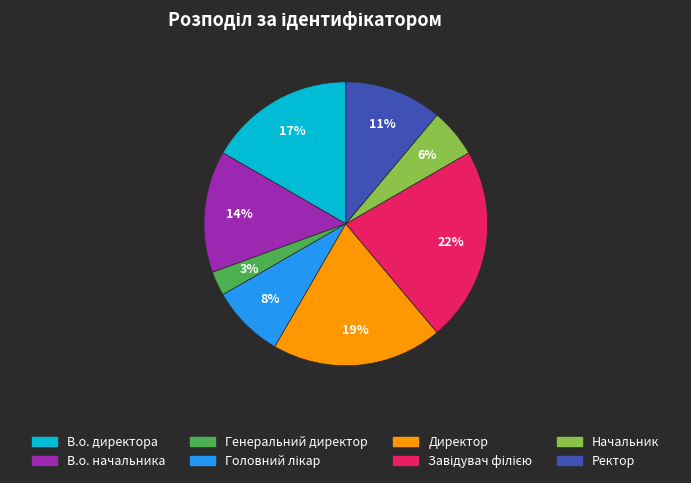

Do В.о. начальника and Директор together represent more than half of the pie?

No